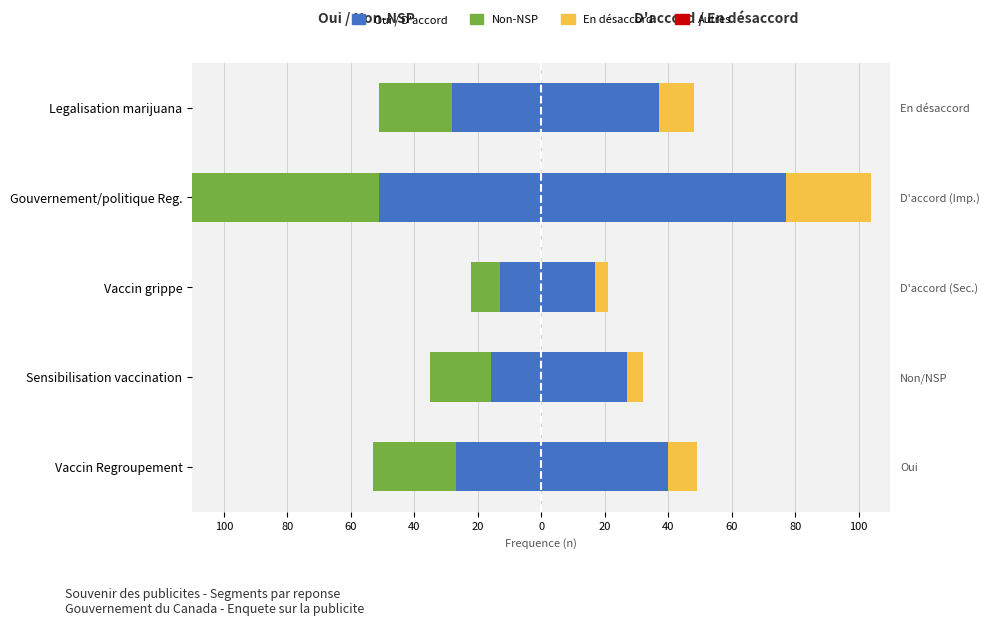

What is the value of the Oui (A cherché rens.) bar at the 3rd from the left?

-13